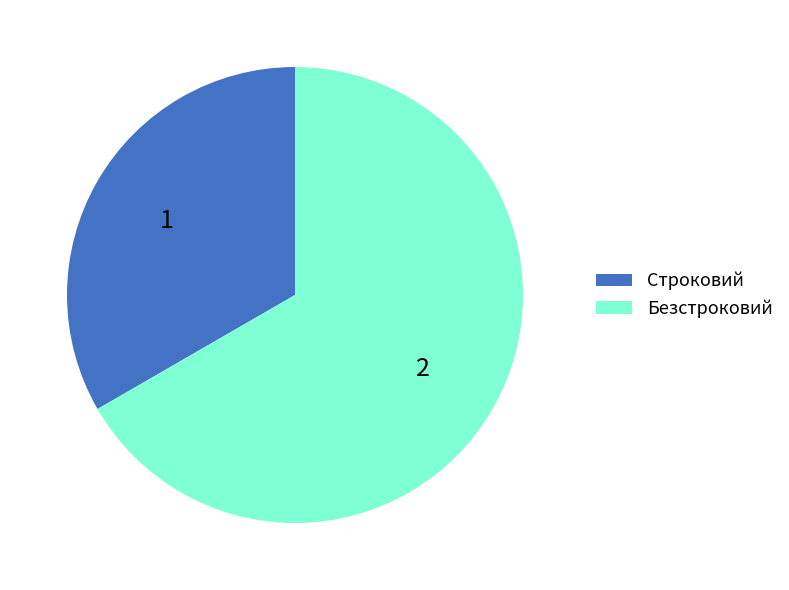

How many segments does this pie chart have?

2